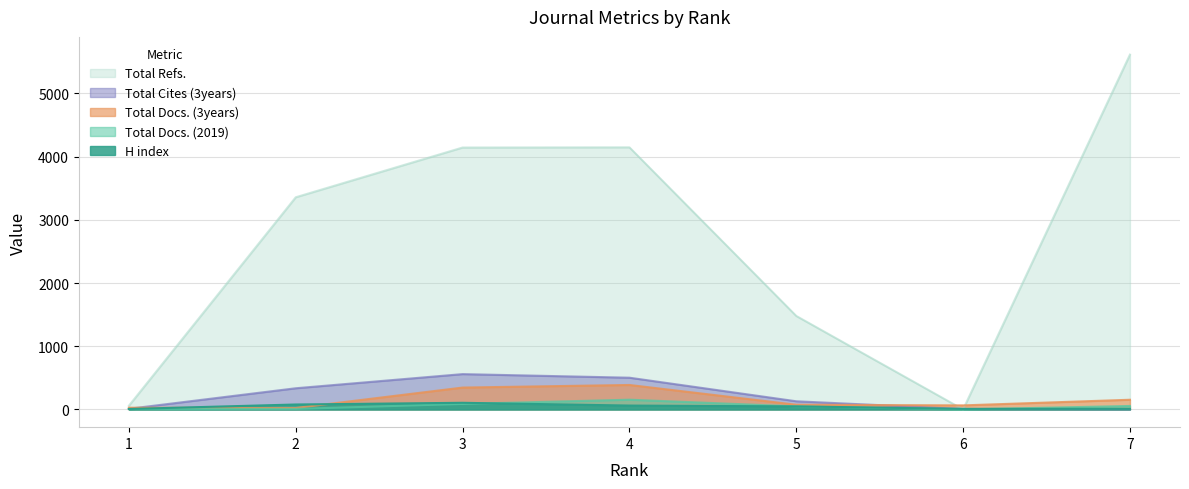

How many values in the Total Cites (3years) series exceed 129?

3